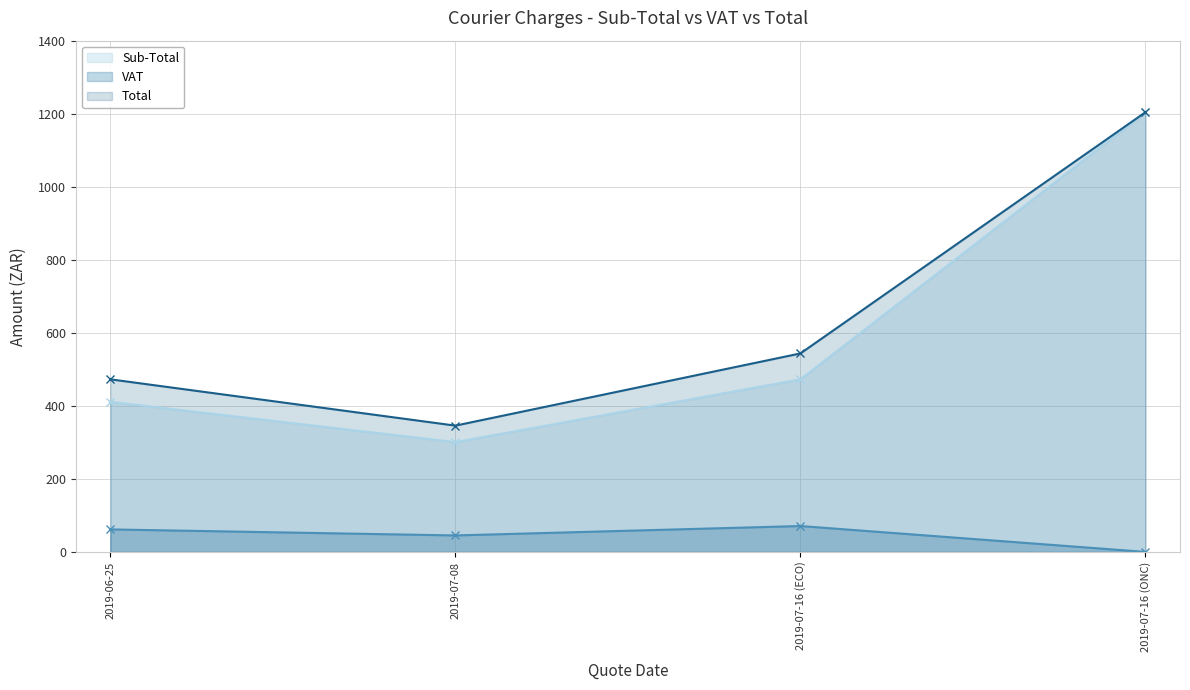

Where is Sub-Total nearest to the value 752?

2019-07-16 (ECO)